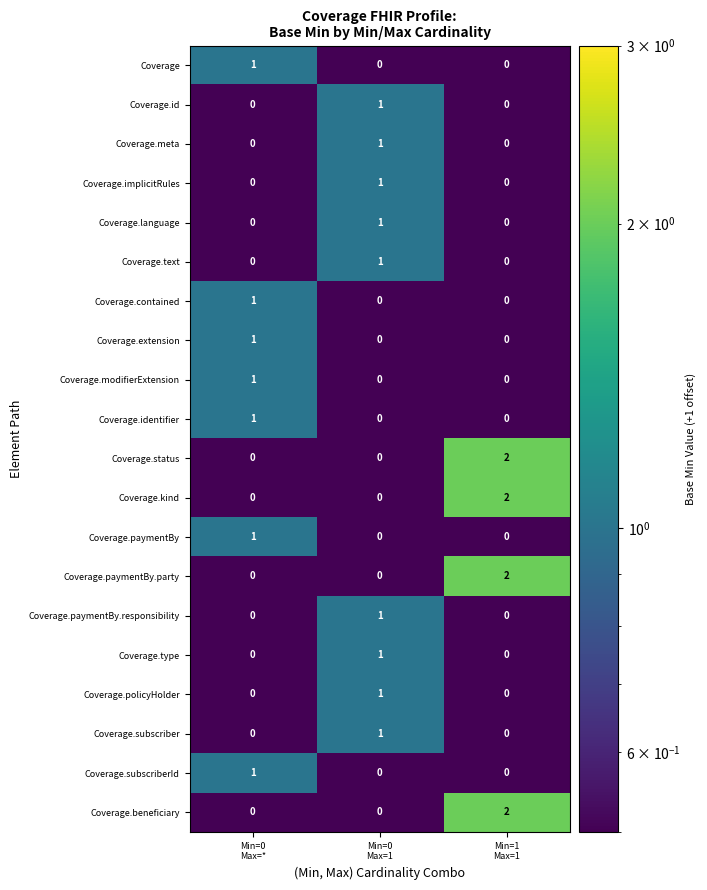

How many Coverage.subscriber values are between 0 and 1?

3